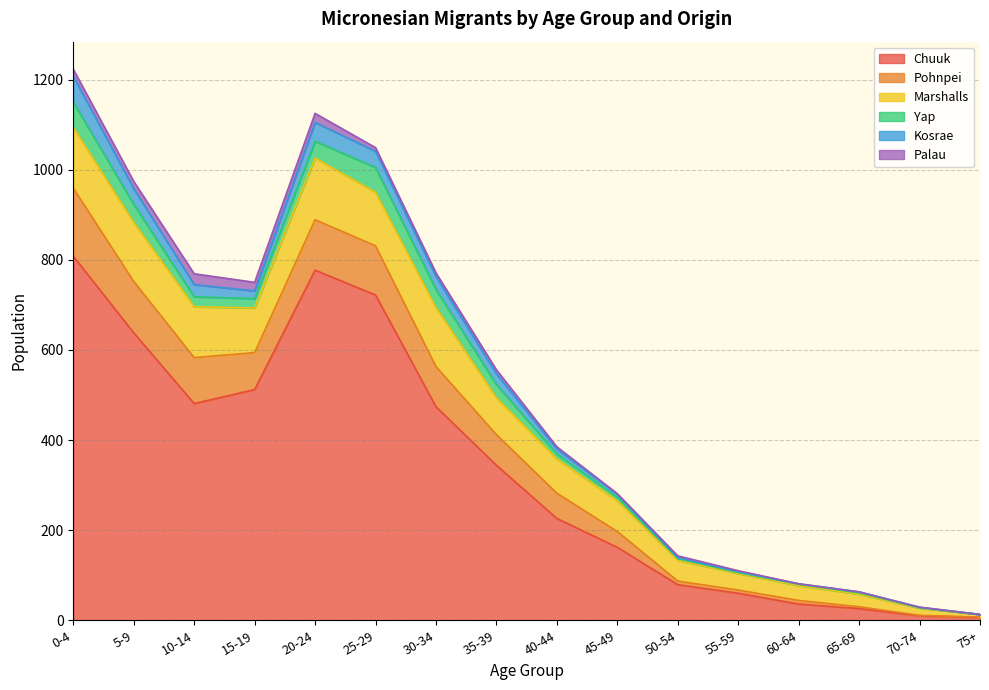

What is the label of the 13th point from the right?

15-19